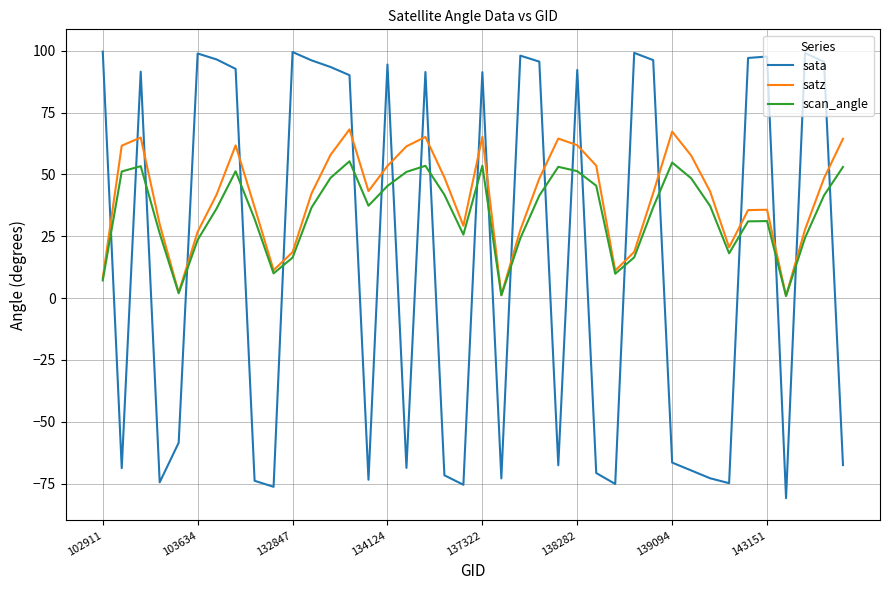

Does the chart have visible grid lines?

Yes